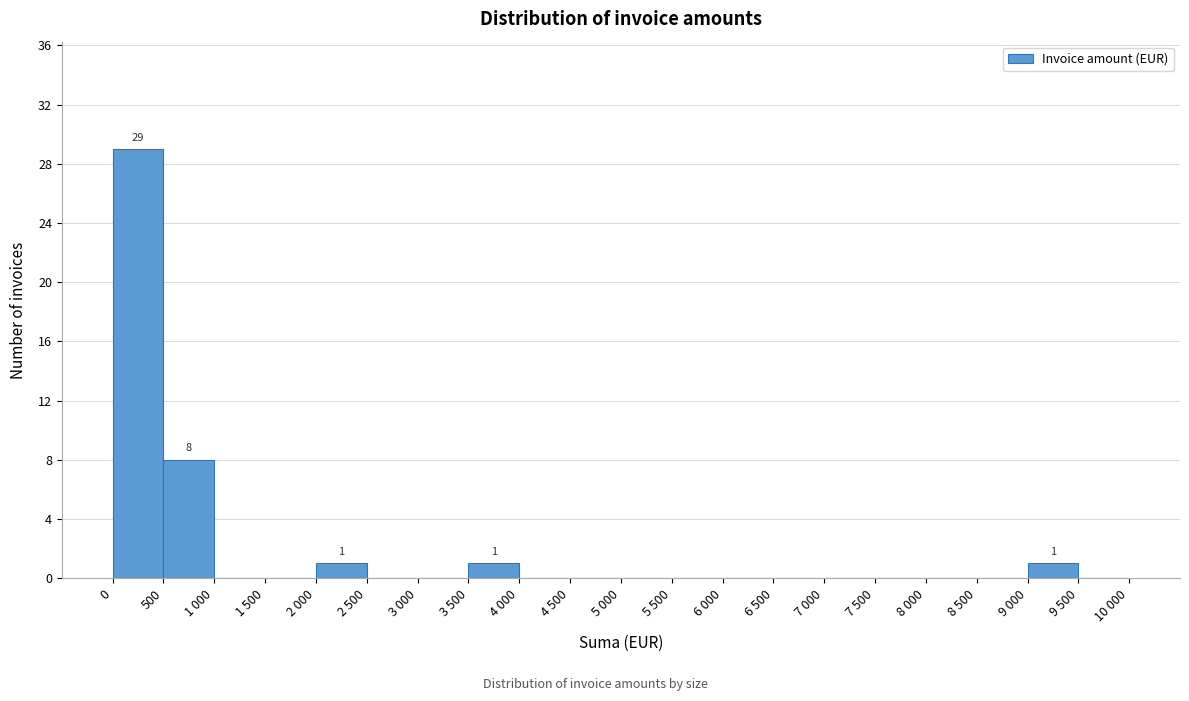

Reading left to right, extract all data points from this chart.

0=29	500=8	1 000=0	1 500=0	2 000=1	2 500=0	3 000=0	3 500=1	4 000=0	4 500=0	5 000=0	5 500=0	6 000=0	6 500=0	7 000=0	7 500=0	8 000=0	8 500=0	9 000=1	9 500=0